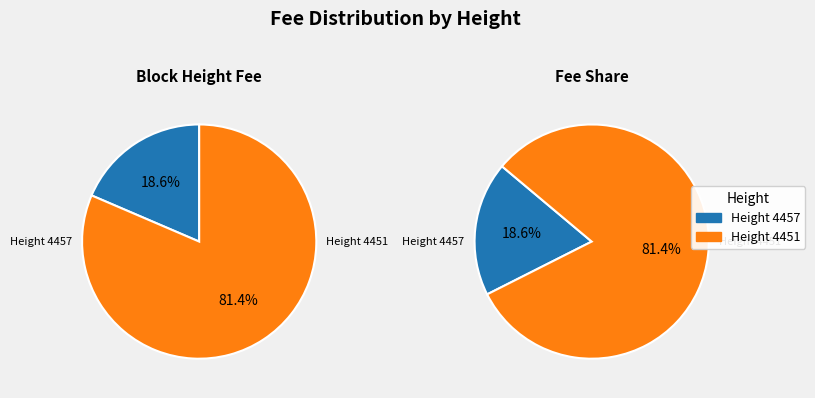

What percentage do 4451 and 4457 together represent?

100.0%